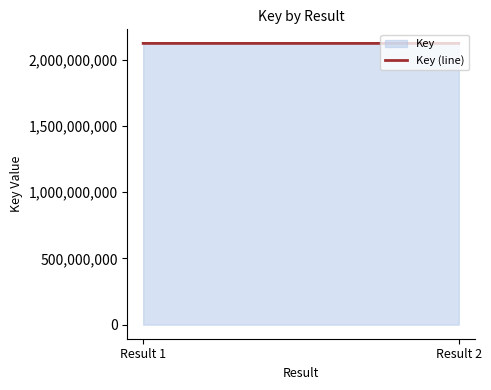

Rank the categories by value from lowest to highest.

Result 2, Result 1